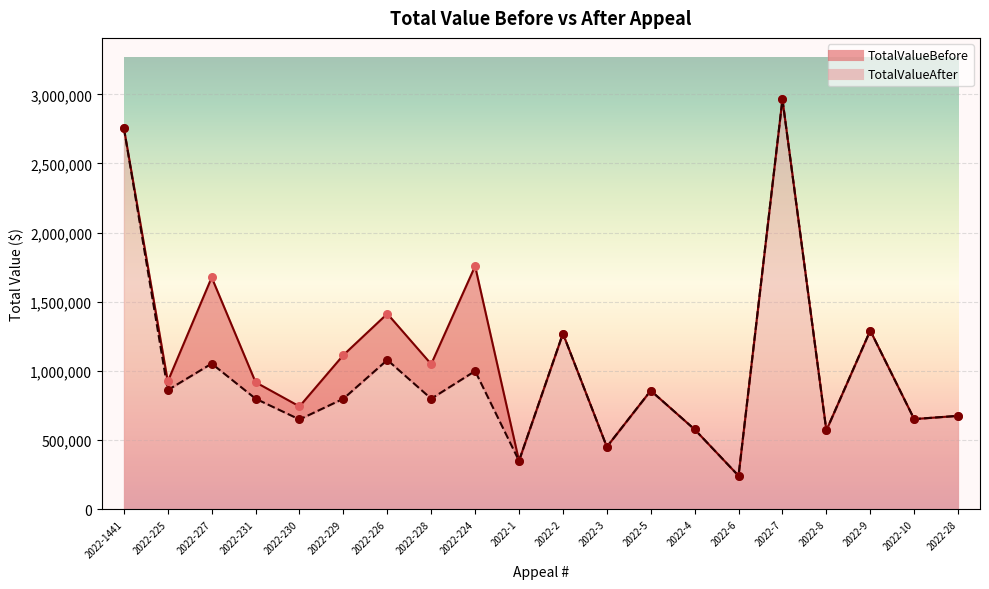

Which series has the largest Y range (max minus min)?

TotalValueBefore